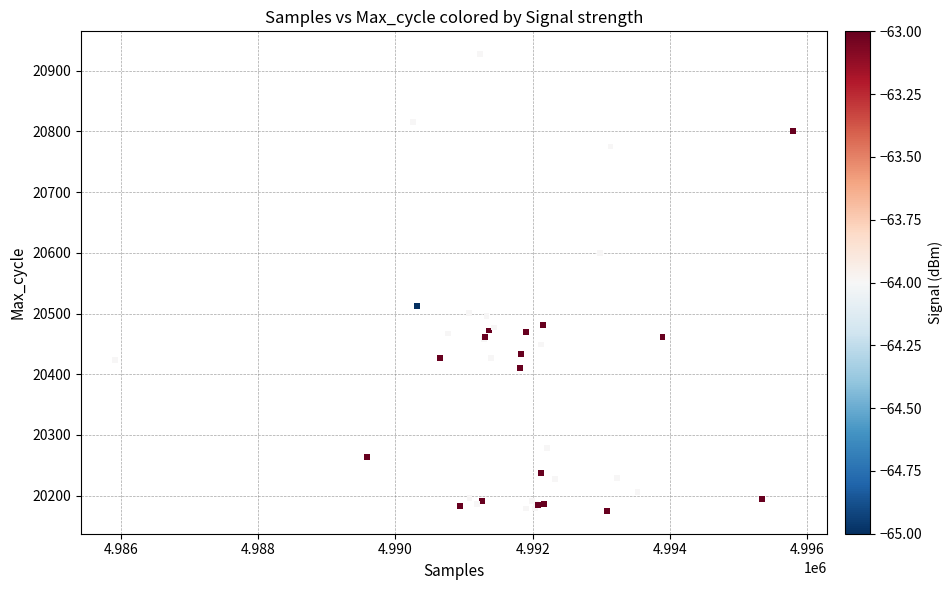

What Y value in the scatter plot is closest to 20551?

20512